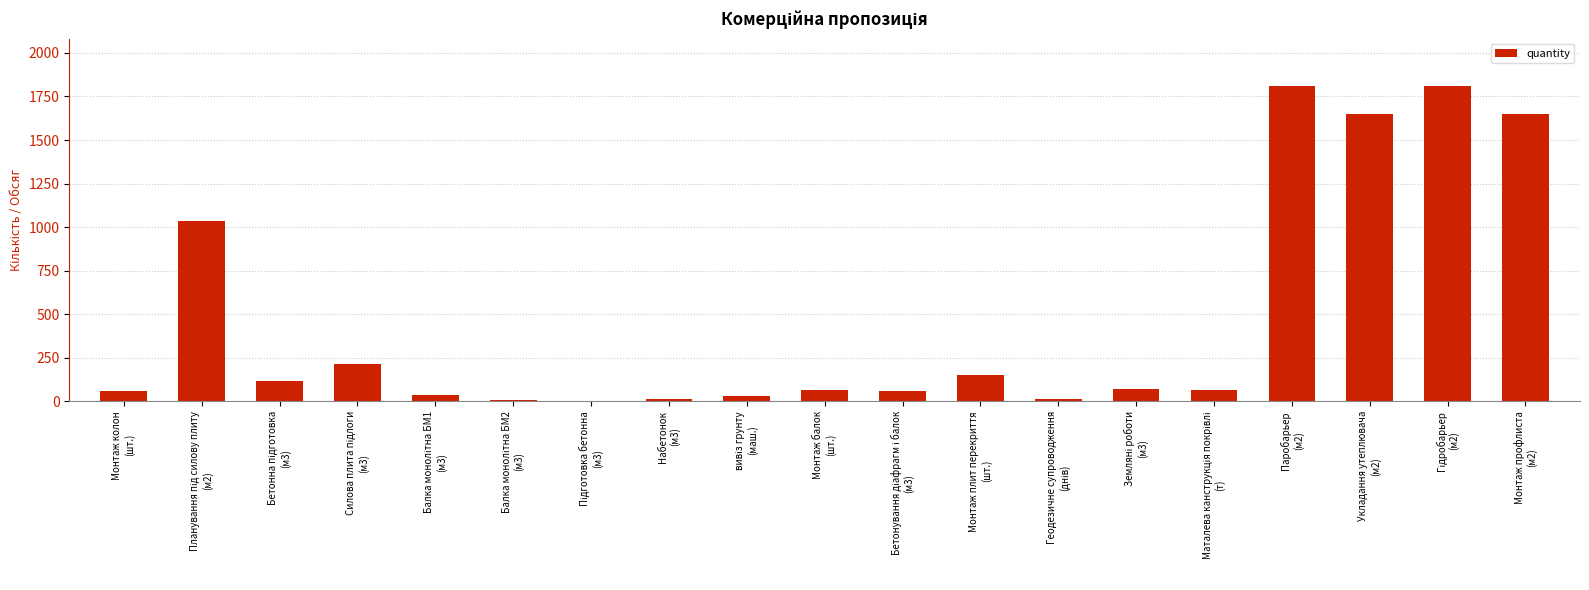

How many categories are shown in the chart?

19